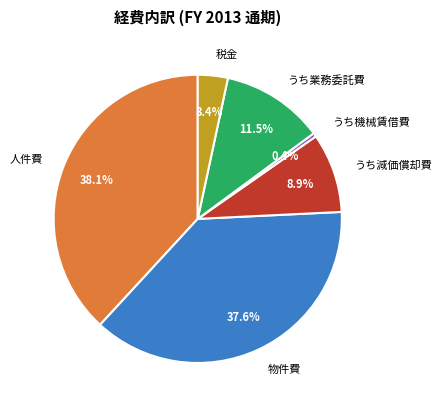

What percentage is the 税金 slice, to the nearest percent?

3%